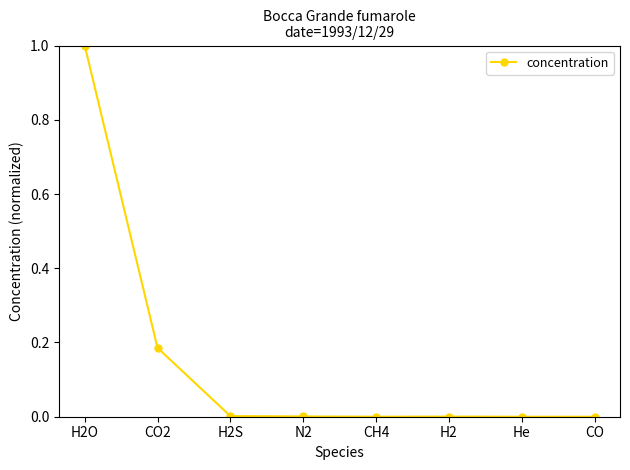

What is the label of the 7th point from the left?

He